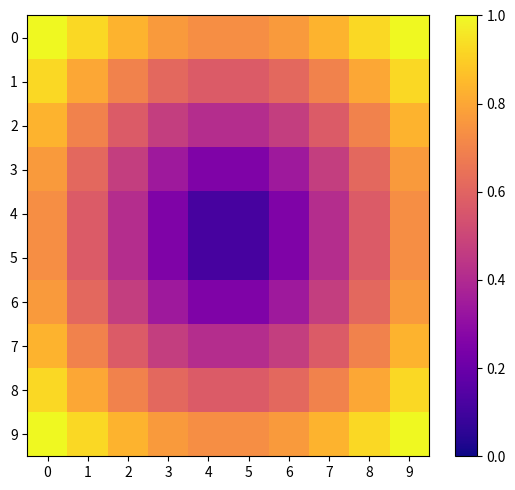

How many series are shown in this chart?

10